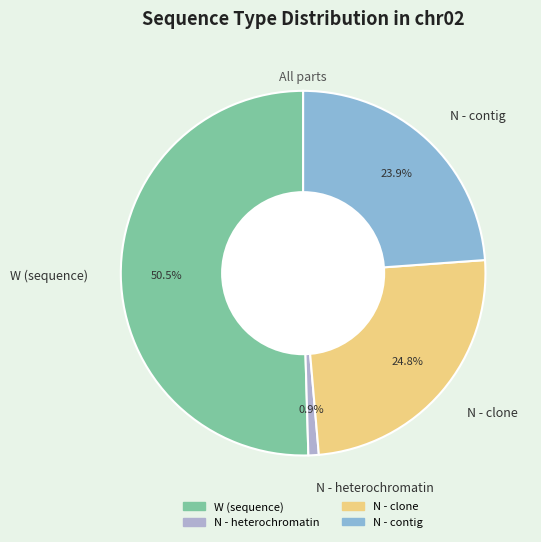

What percentage do N - clone and W (sequence) together represent?

75.2%